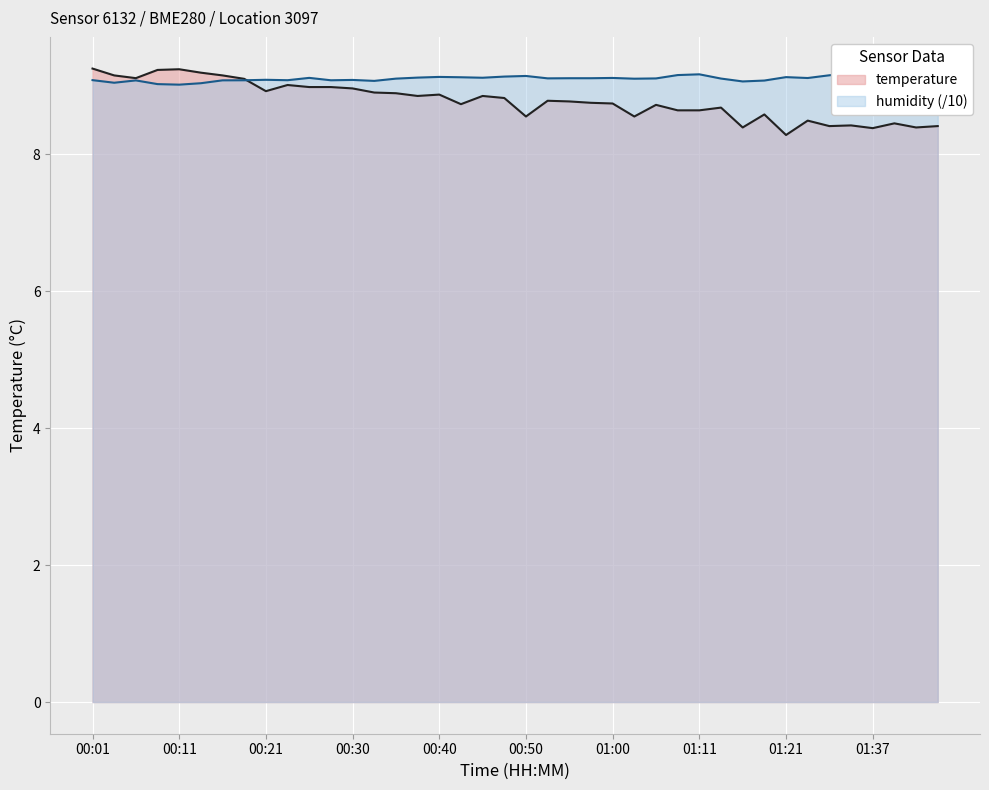

How many lines are shown in the chart?

2